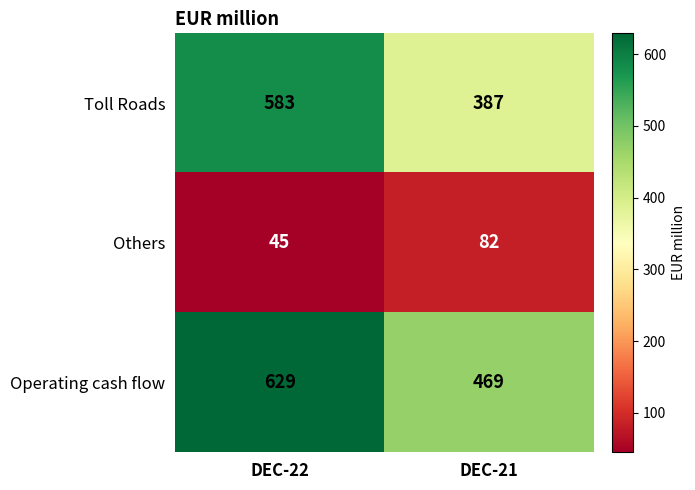

Which series changed the most between DEC-22 and DEC-21?

Toll Roads